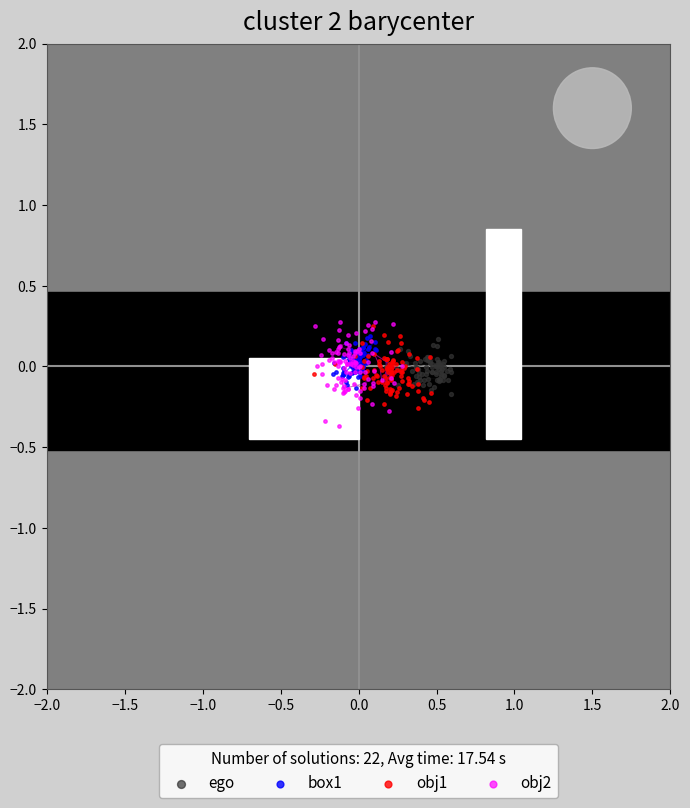

What are all the series names shown in the legend?

ego, box1, obj1, obj2